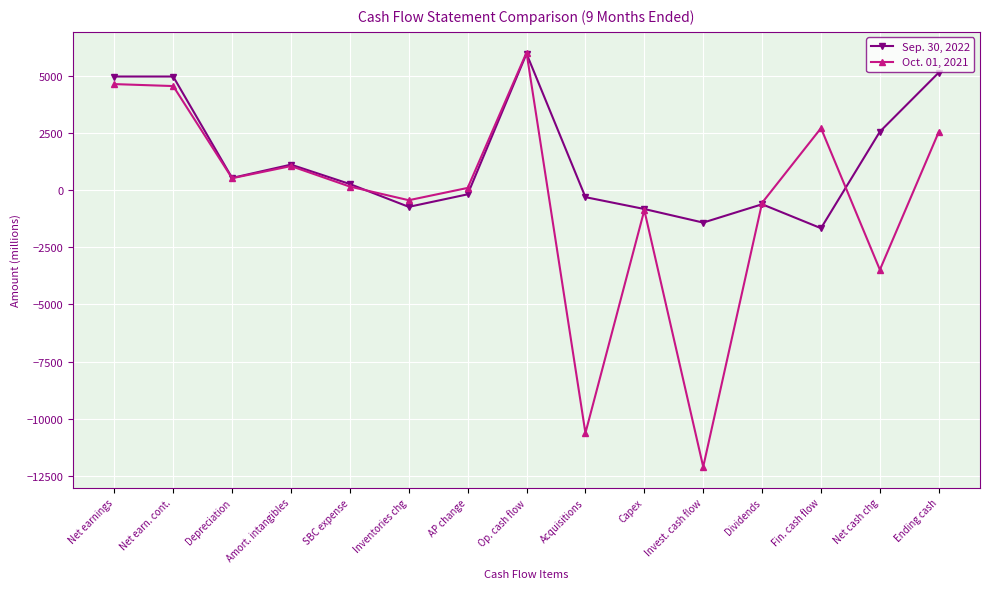

Which series has the widest spread of values?

Oct. 01, 2021